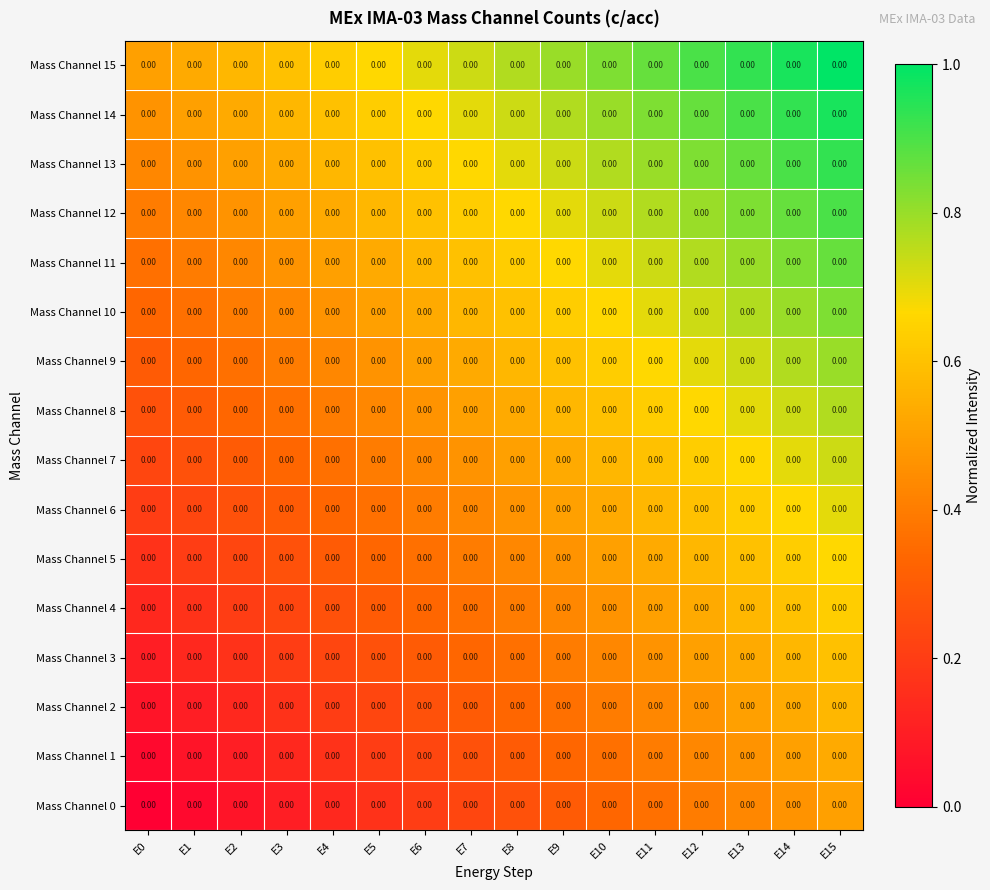

True or false: Mass Channel 15 has a value of 0.8 at E8.

True